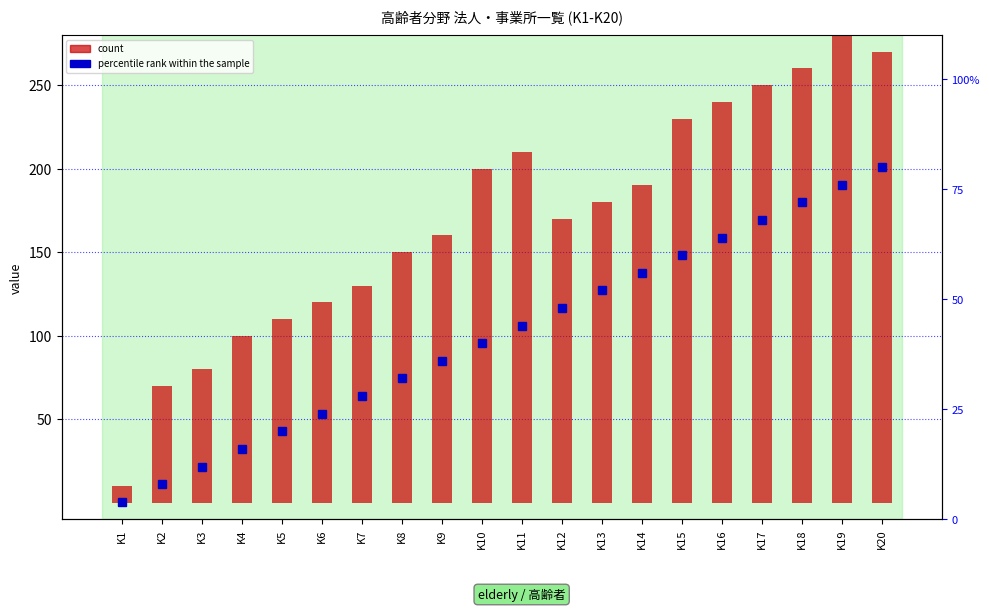

What is the difference between the second highest and minimum values?

260